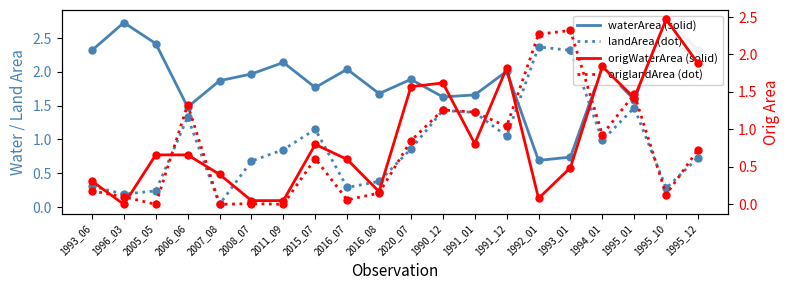

Is the value of origlandArea at 1995_12 greater than the value of origWaterArea at 2016_07?

Yes